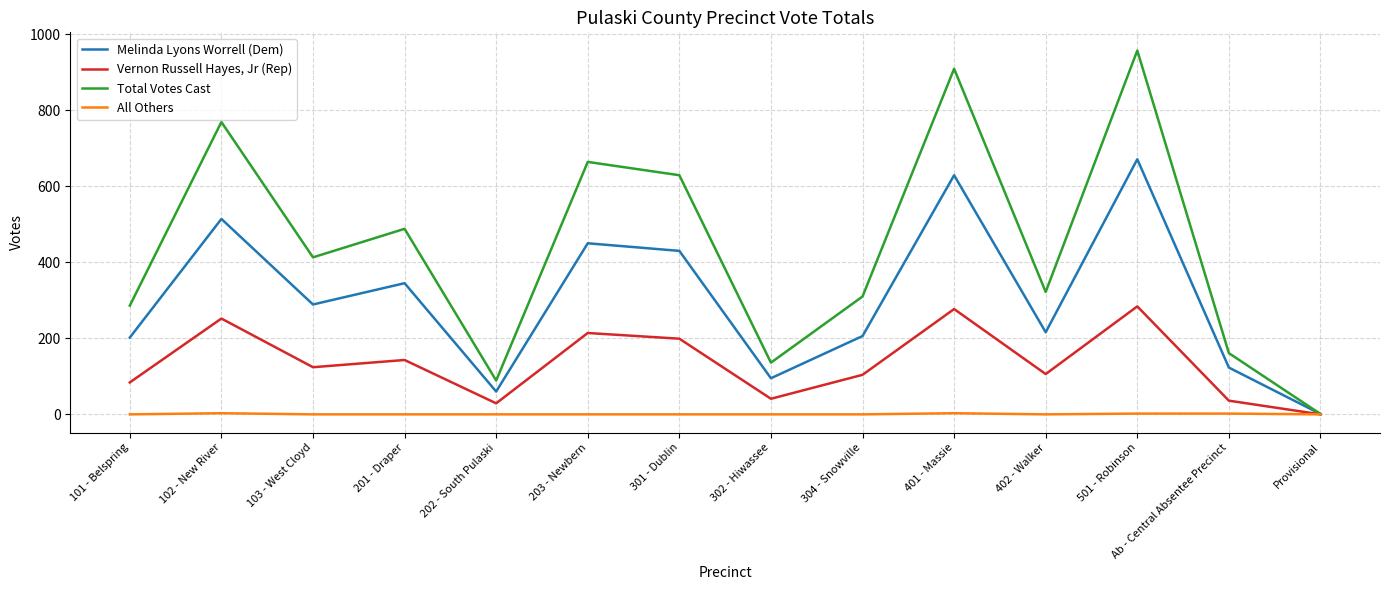

What are all the series names shown in the legend?

Melinda Lyons Worrell (Dem), Vernon Russell Hayes, Jr (Rep), Total Votes Cast, All Others